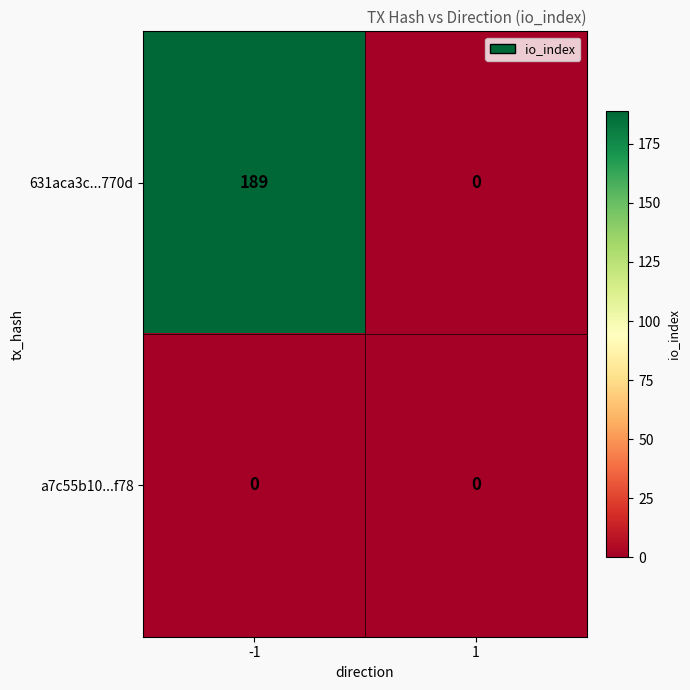

How many data points does each series have?

2